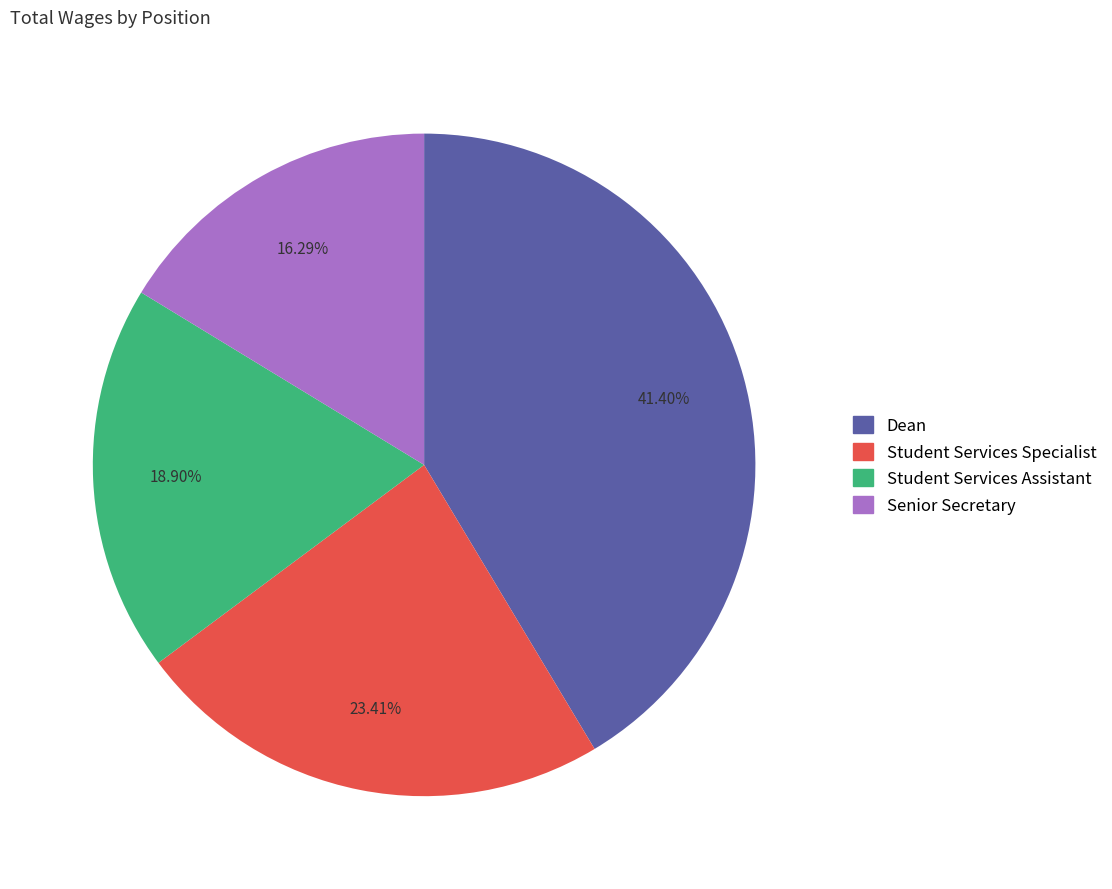

Is it true that Dean is 54% of the pie?

False